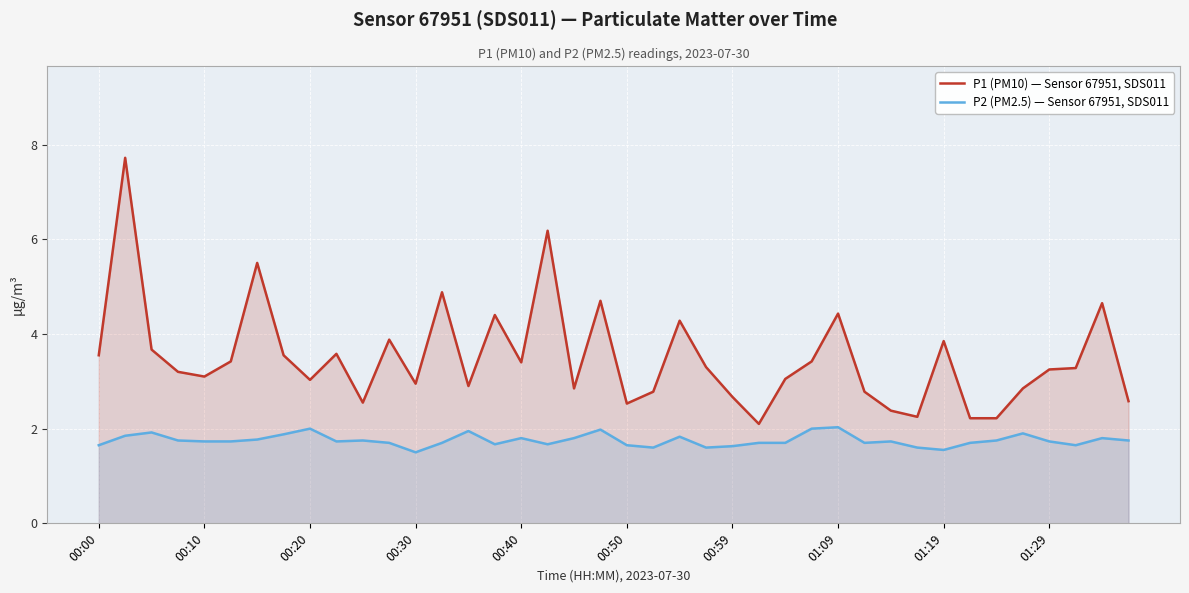

Which series has the largest range (max minus min)?

P1 (PM10) — Sensor 67951, SDS011